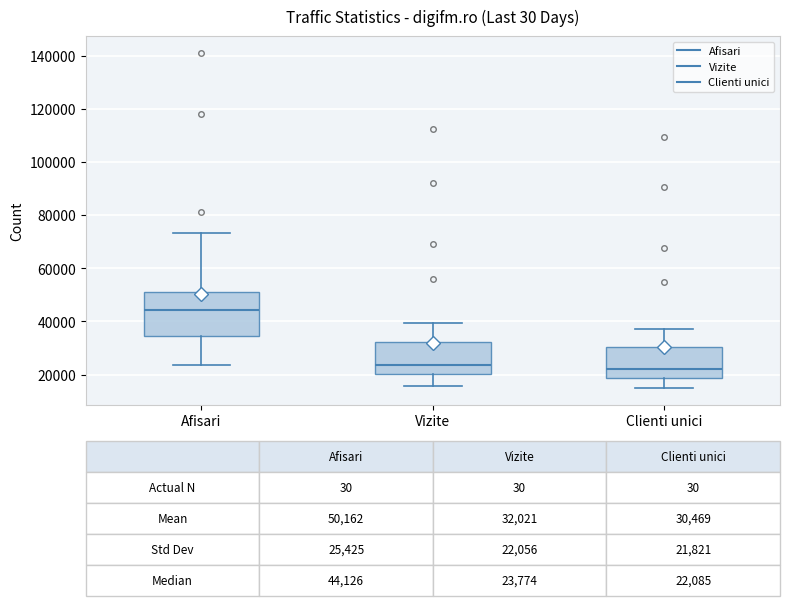

Which box is the tallest, from its lower edge to its upper edge?

Afisari